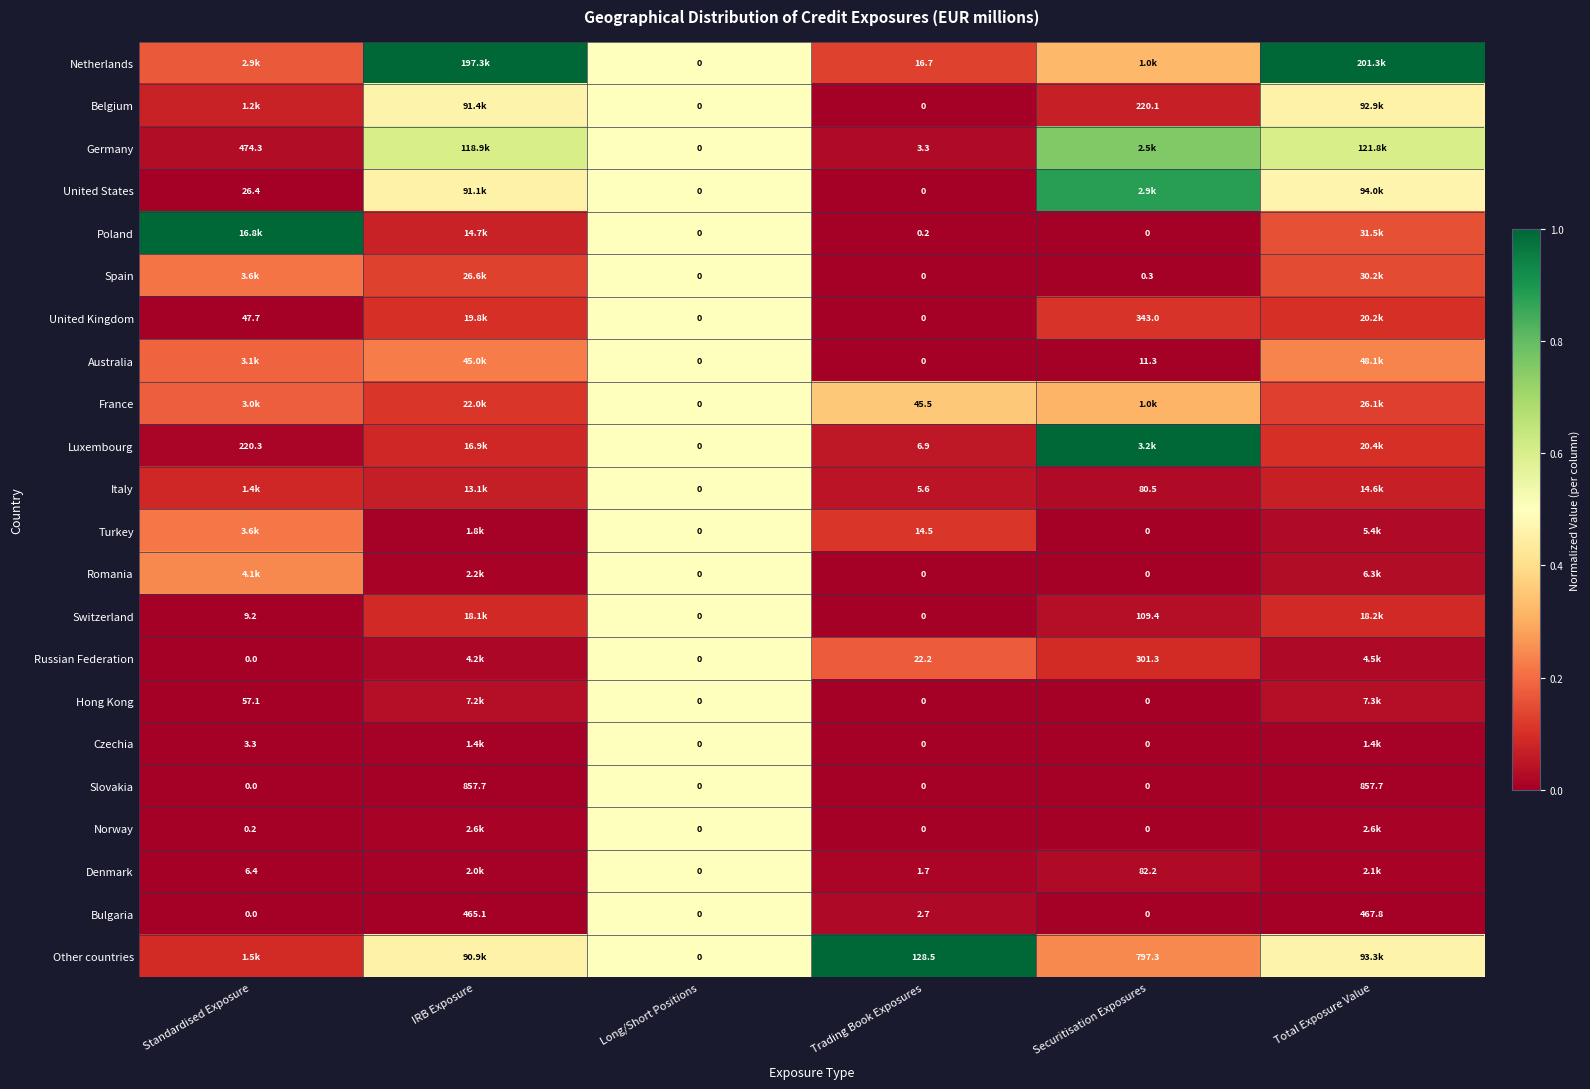

Between Total Exposure Value and Securitisation Exposures, which is larger?

Total Exposure Value